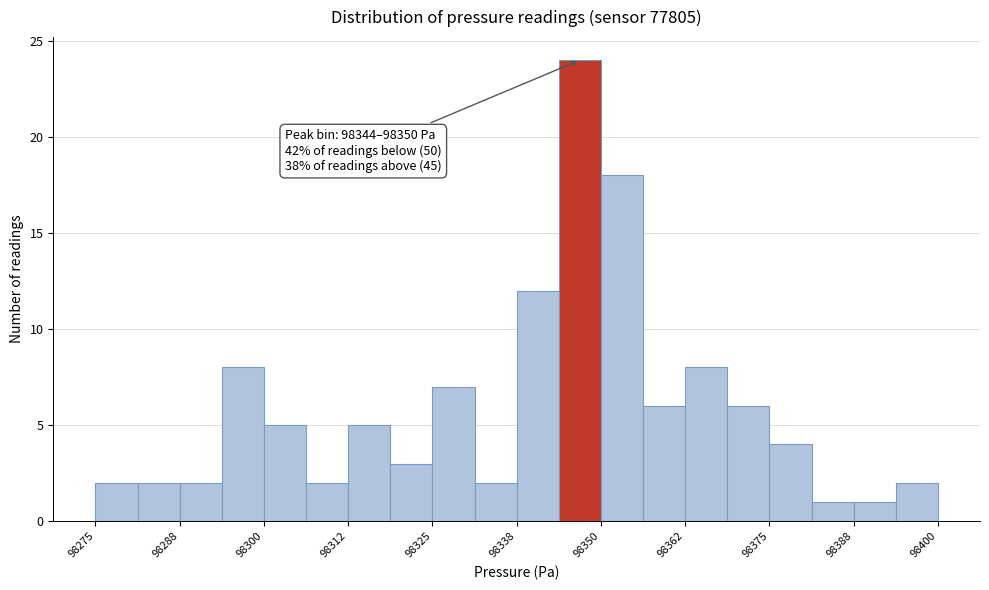

Around what value on the x-axis is the tallest bar? Give the approximate position of its centre, as read against the axis.

98346